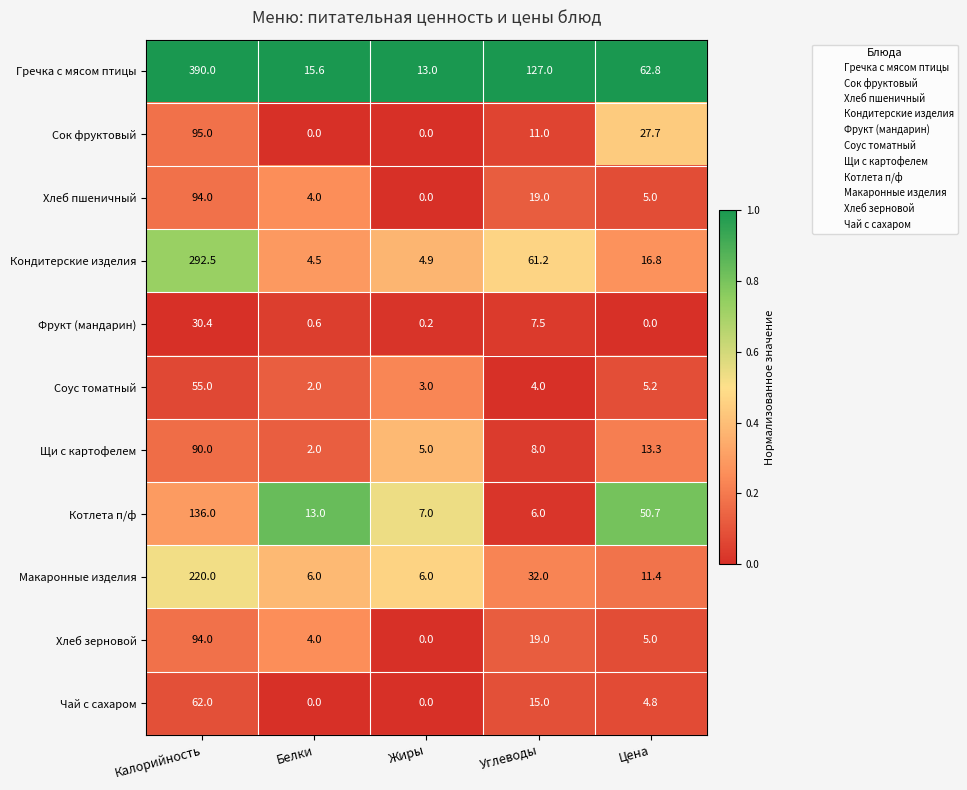

Which series has the widest spread of values?

Гречка с мясом птицы